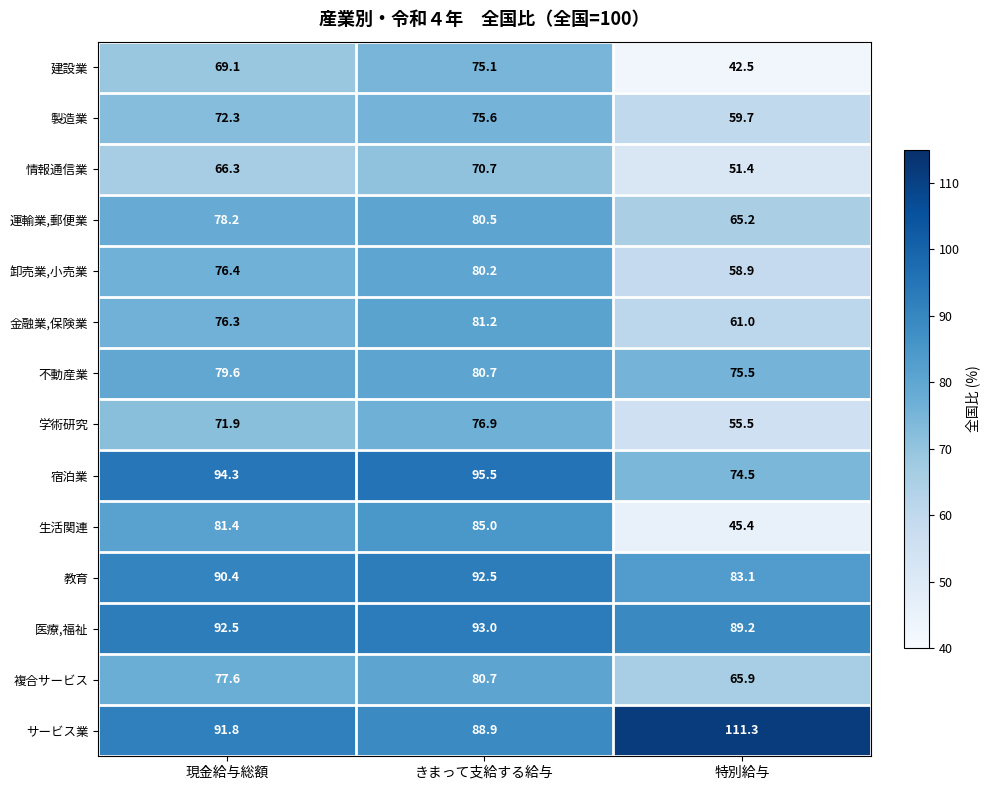

The 情報通信業 series shows 70.7 at きまって支給する給与. True or false?

True